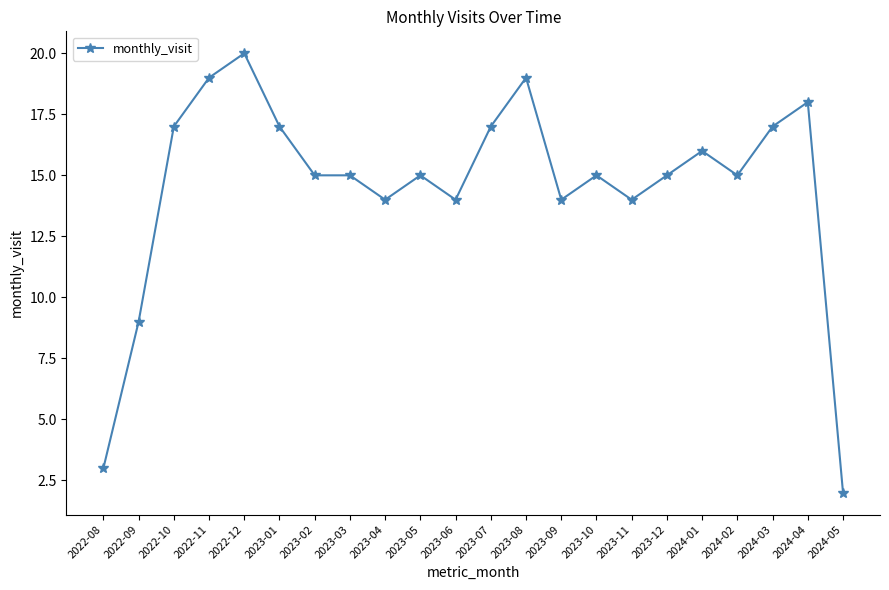

What is the difference between the maximum and minimum values?

18